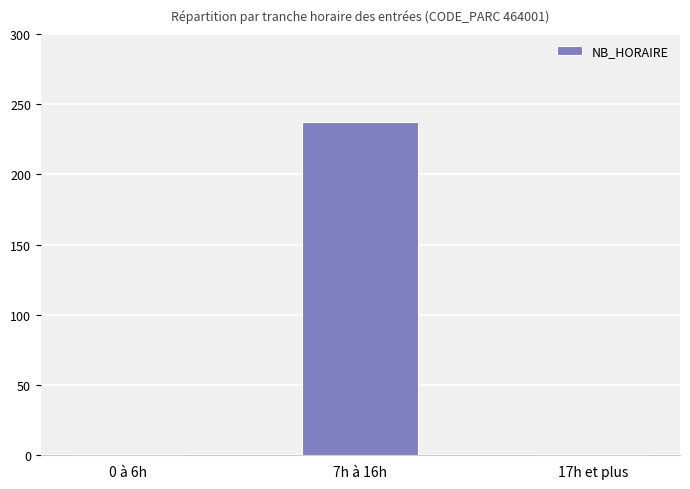

Reading right to left, extract all data points from this chart.

17h et plus=1	7h à 16h=237	0 à 6h=1